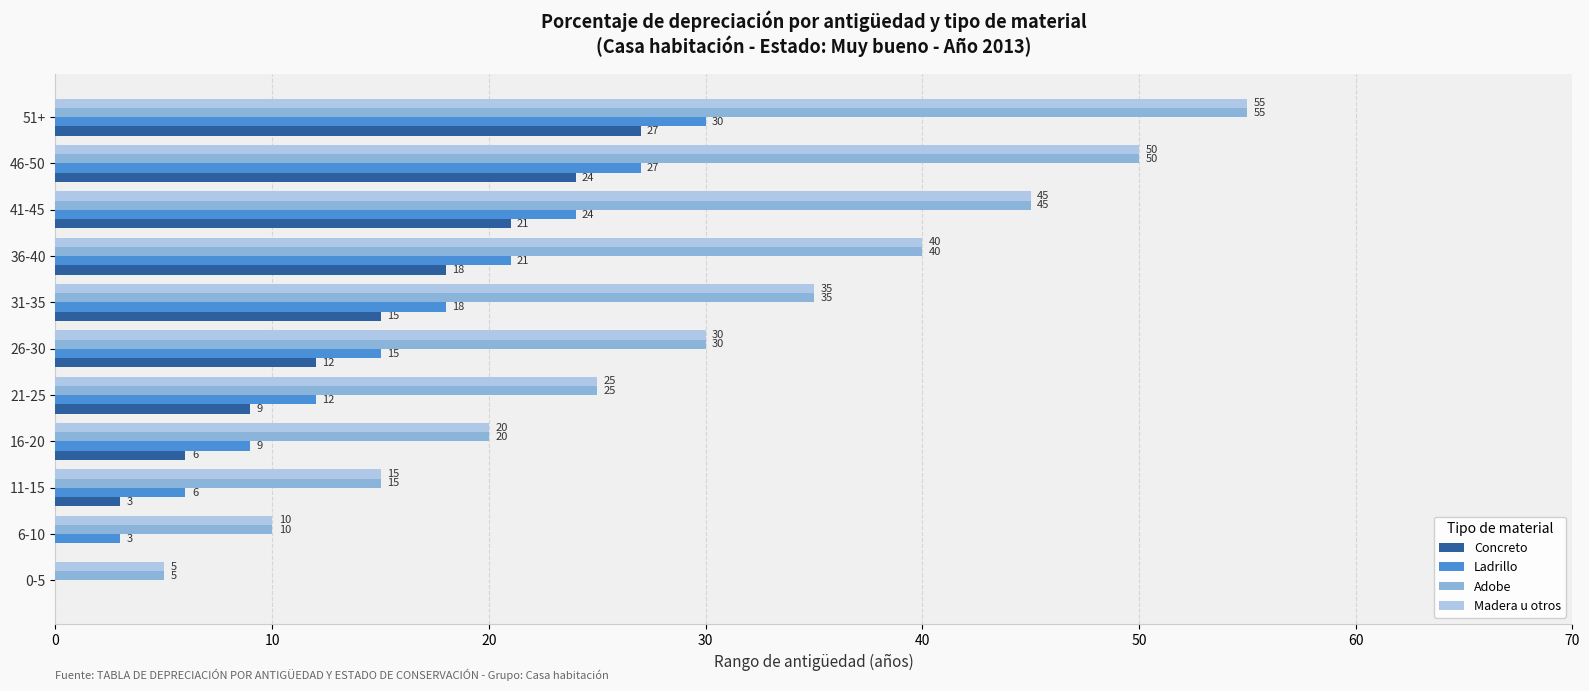

Is the value of Ladrillo at 0-5 greater than the value of Adobe at 36-40?

No